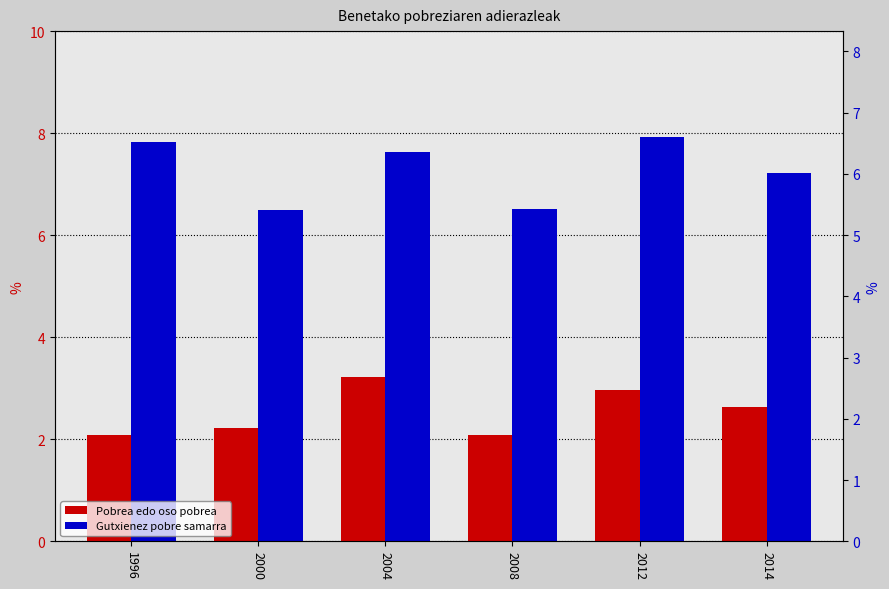

Count the number of data series in this chart.

2